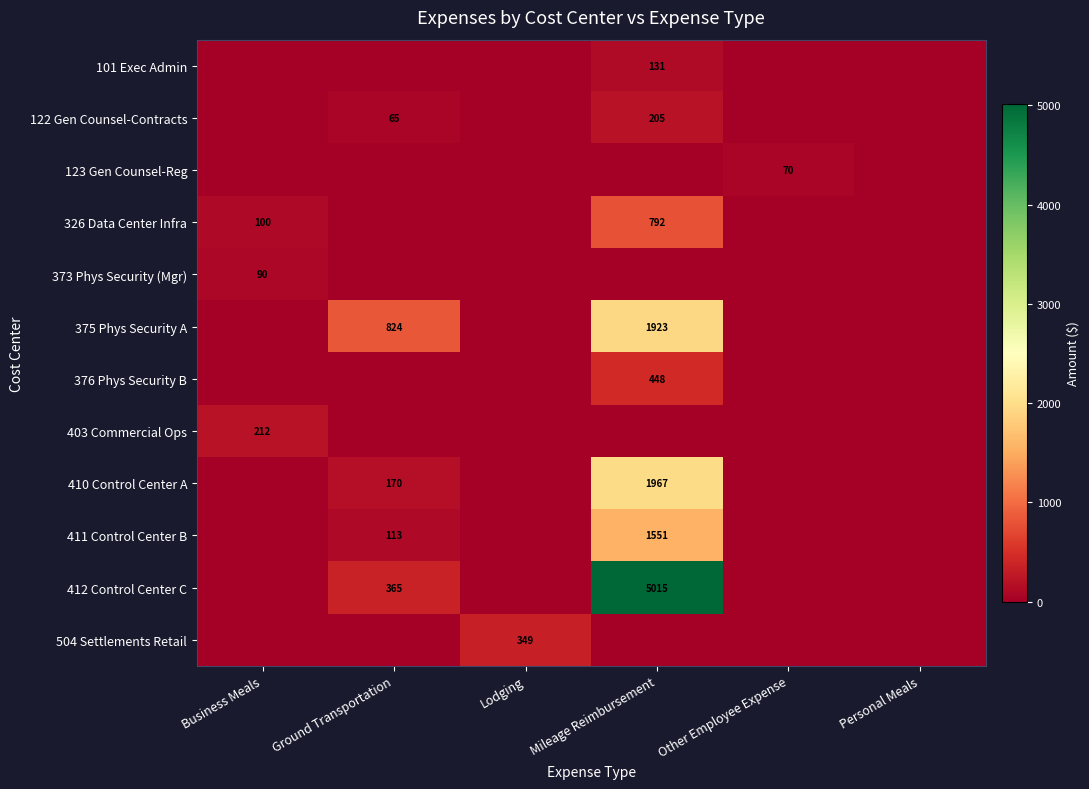

Is it true that 122 Gen Counsel-Contracts equals 205 at Mileage Reimbursement?

True